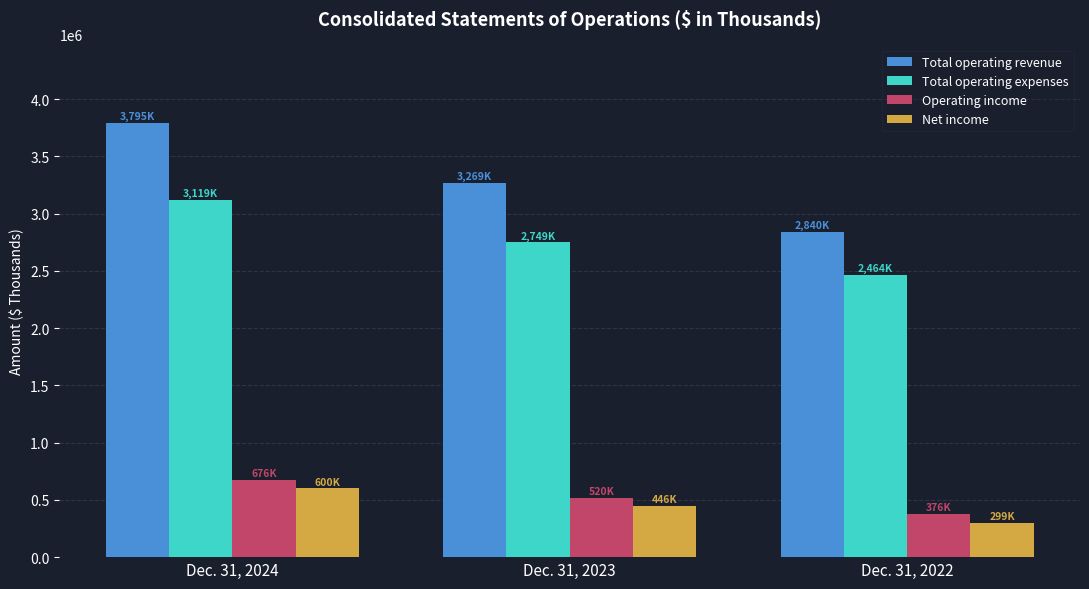

At which label is Net income closest to 449441?

Dec. 31, 2023